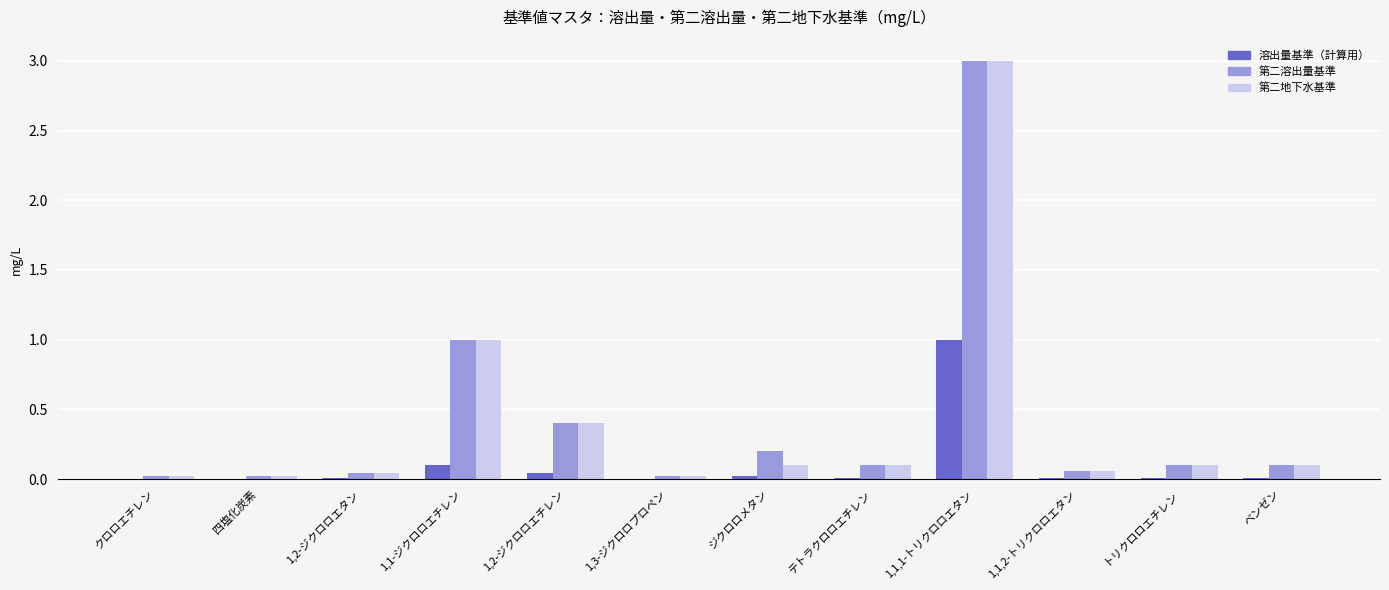

The 第二地下水基準 series shows 0.6 at 1,2-ジクロロエチレン. True or false?

False